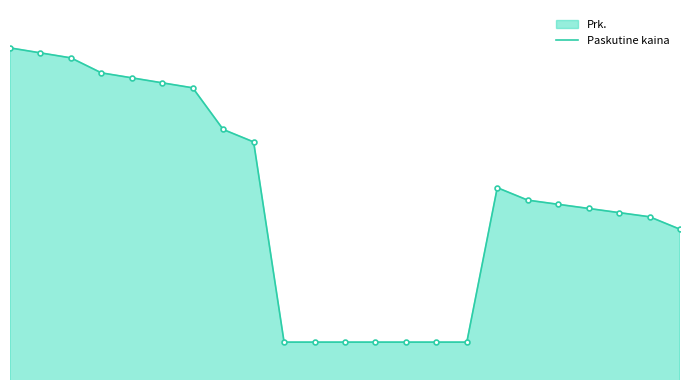

Reading left to right, list all the values displayed in this chart.

0=103.9	1=103.8	2=103.7	3=103.5	4=103.5	5=103.4	6=103.4	7=102.8	8=102.6	9=100.0	10=100.0	11=100.0	12=100.0	13=100.0	14=100.0	15=100.0	16=102.0	17=101.9	18=101.8	19=101.8	20=101.7	21=101.6	22=101.5